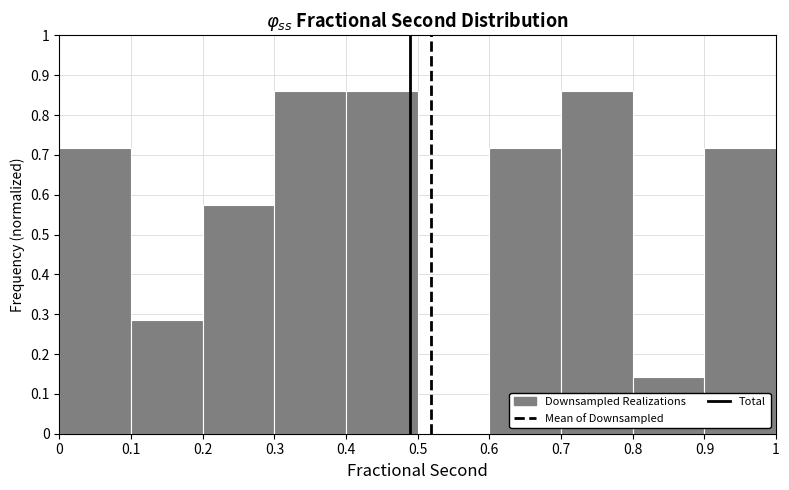

Reading left to right, transcribe this chart: for each bar, give the range it covers on the x-axis and its height. The values are not printed on the chart, so give them approximately, as read against the axis.

0 to 0.1: 0.72
0.1 to 0.2: 0.29
0.2 to 0.3: 0.57
0.3 to 0.4: 0.86
0.4 to 0.5: 0.86
0.5 to 0.6: 0
0.6 to 0.7: 0.72
0.7 to 0.8: 0.86
0.8 to 0.9: 0.14
0.9 to 1: 0.72